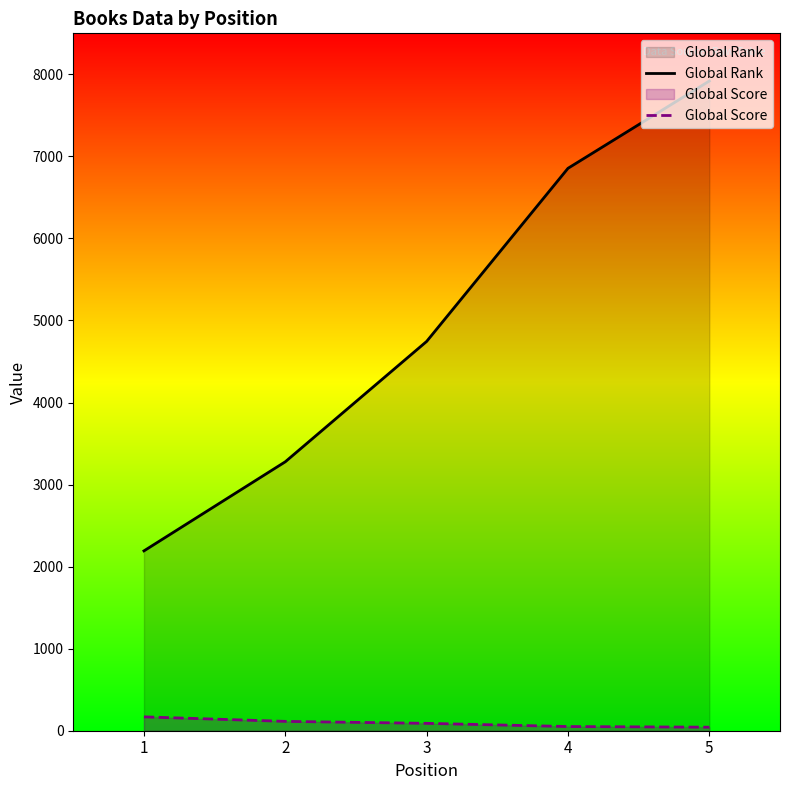

At which category is the sum across all series the highest?

5